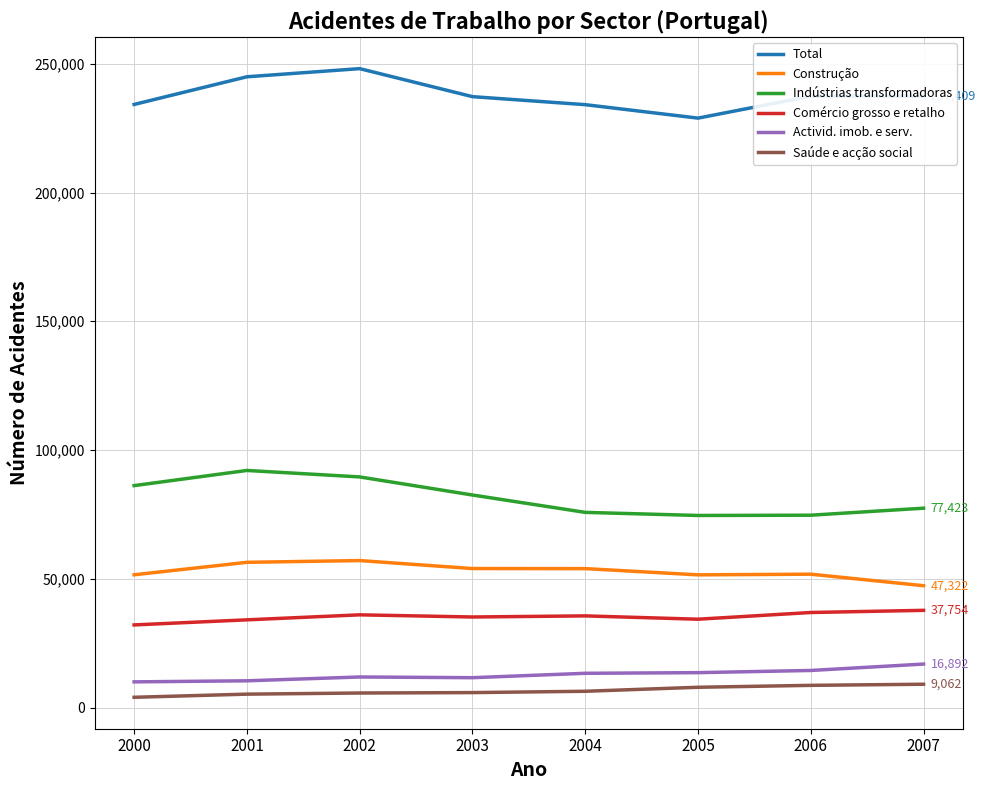

The value of Total at 2007 is 320769. True or false?

False